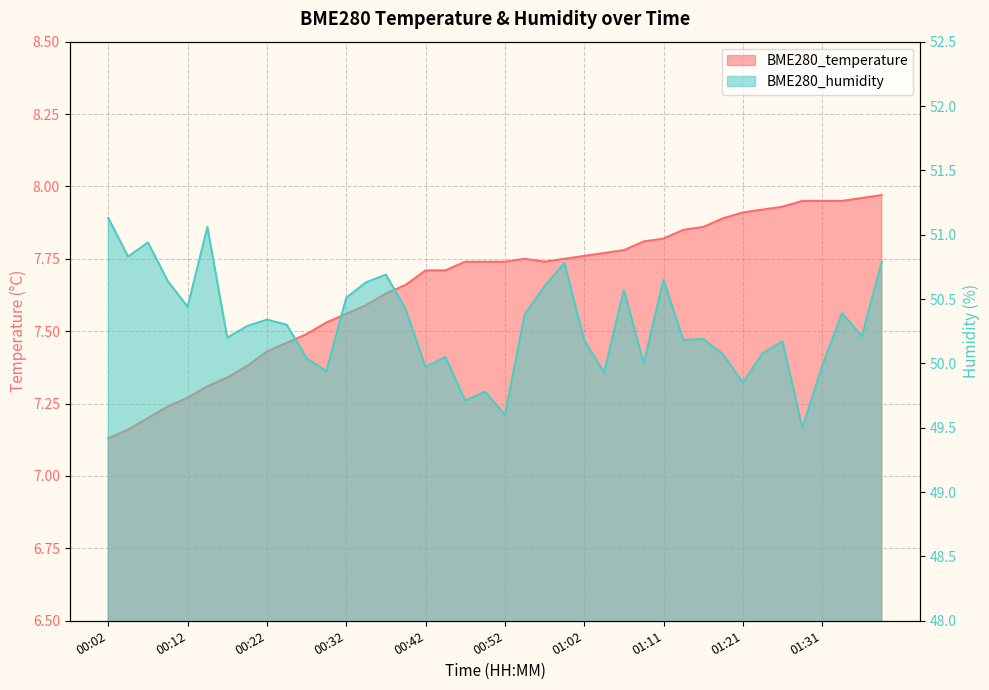

At which category does BME280_humidity reach its first local valley?

00:04